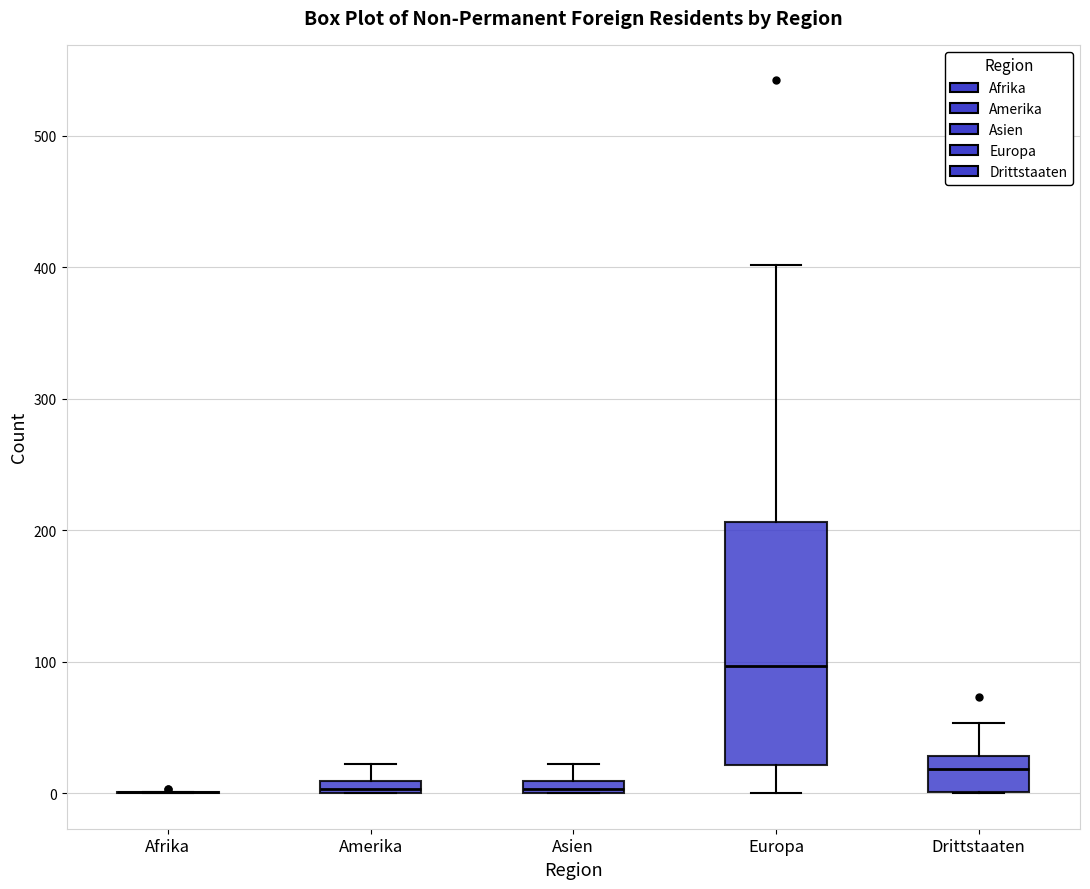

Which box is the tallest, from its lower edge to its upper edge?

Europa